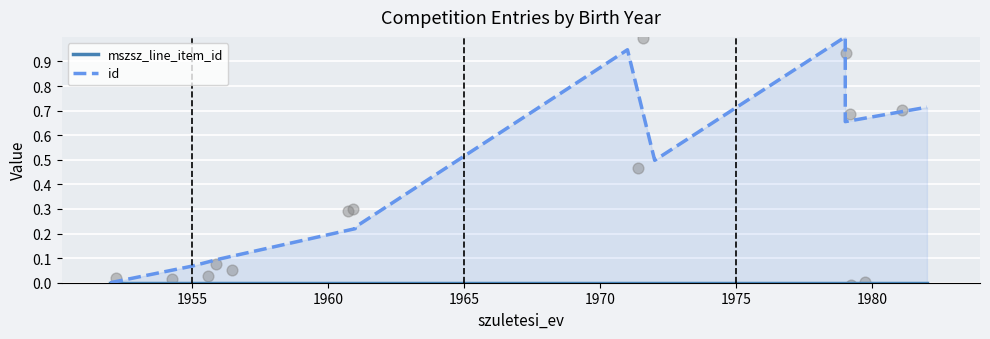

Which series has the largest total across all categories?

id